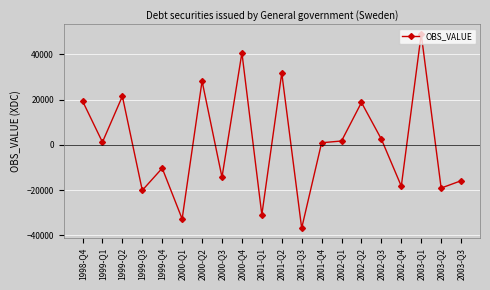

At which category does the chart reach its peak across all series?

2003-Q1